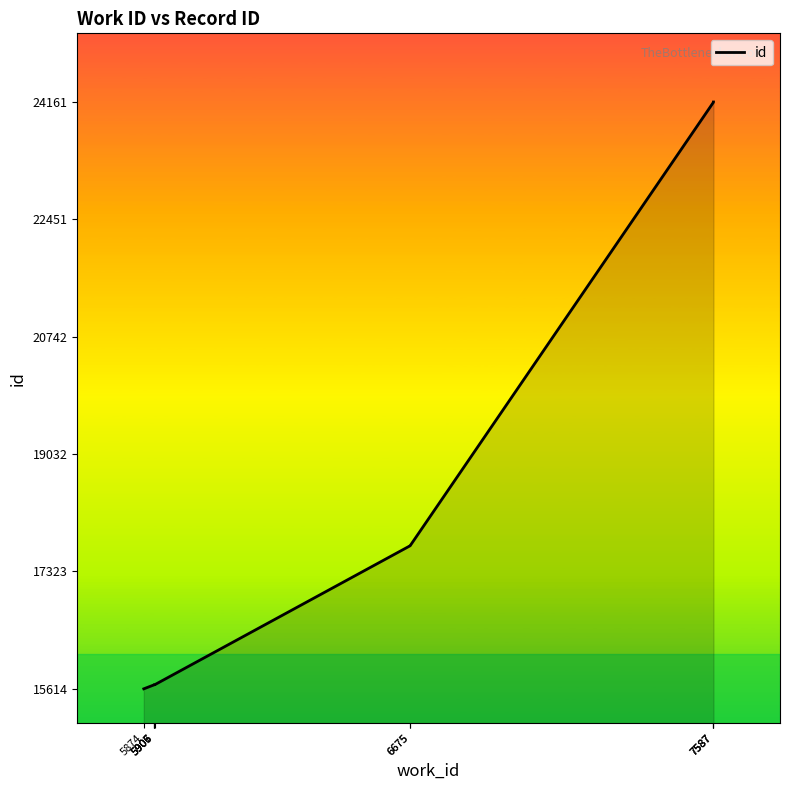

Reading left to right, what are all the values shown in this chart?

5874=15614	5905=15672	5906=15673	5906=15675	5907=15674	6675=17698	6675=17699	7587=24158	7587=24159	7587=24161